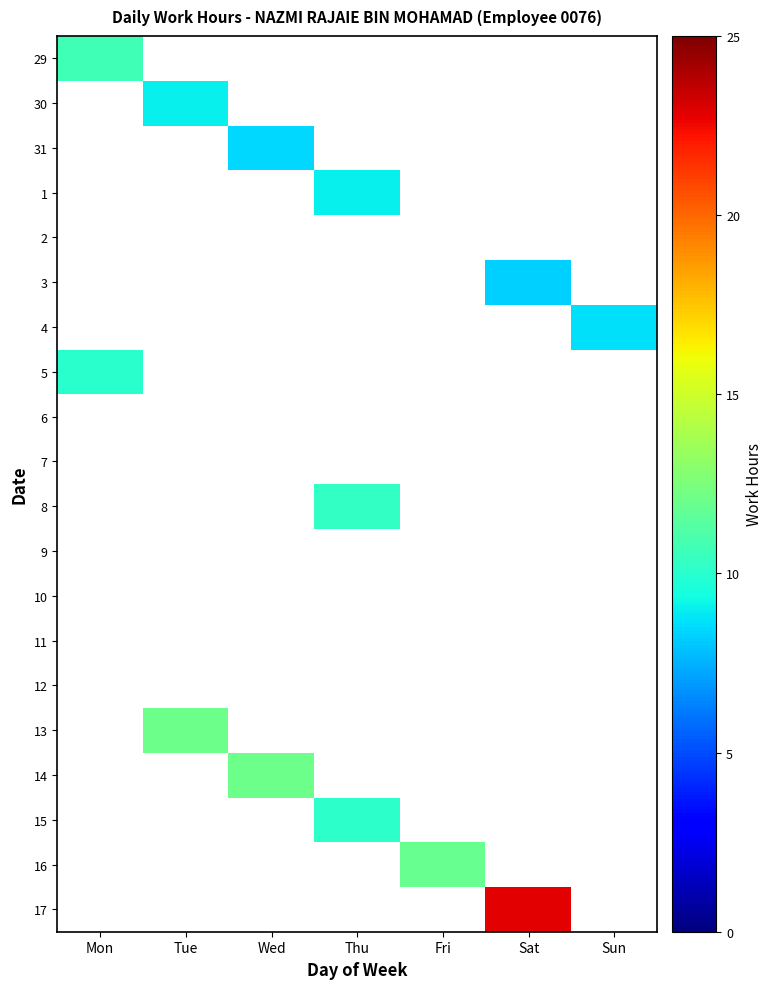

Between Mon and Fri, which is larger?

Fri